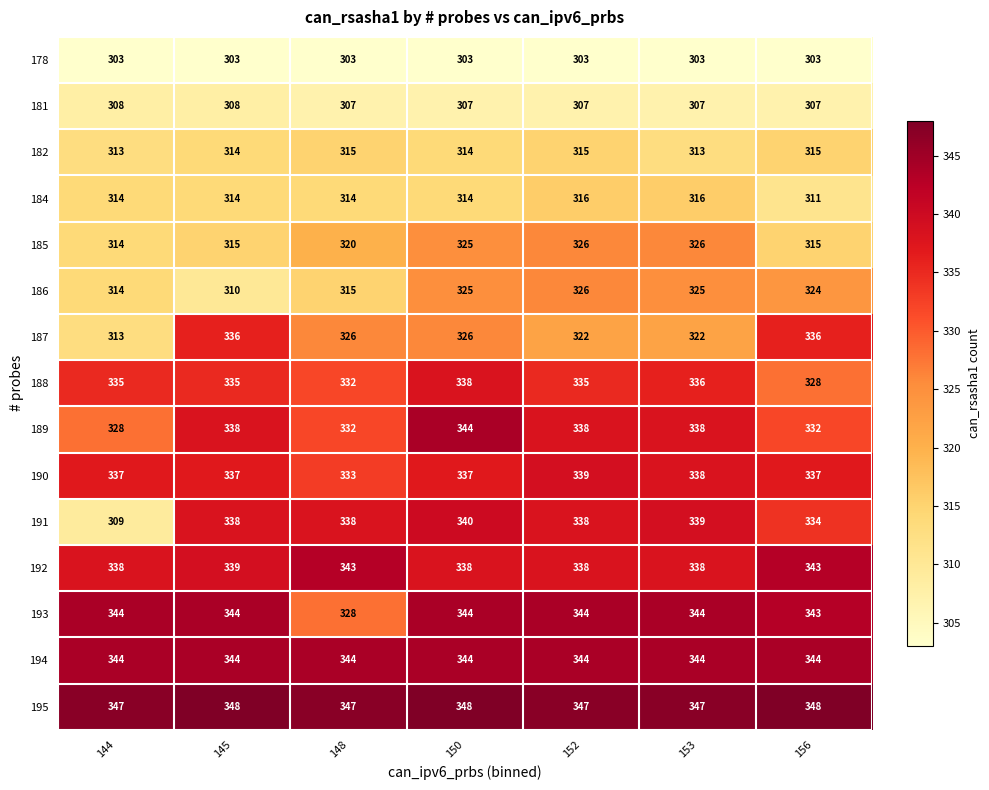

At which label does 189 reach its peak?

150